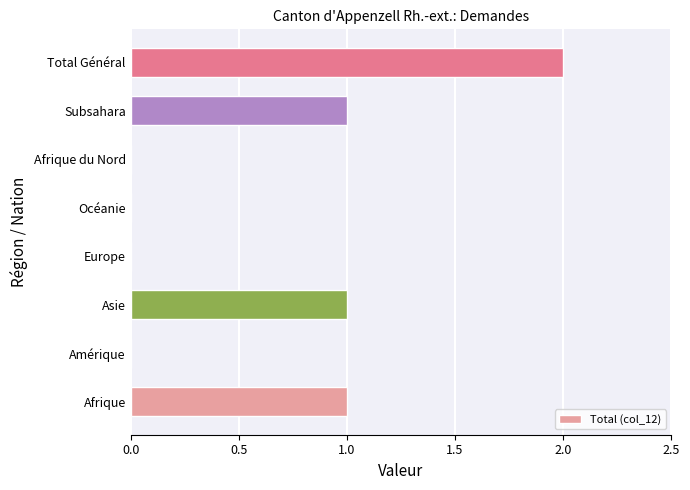

Between Amérique and Afrique, which is larger?

Afrique